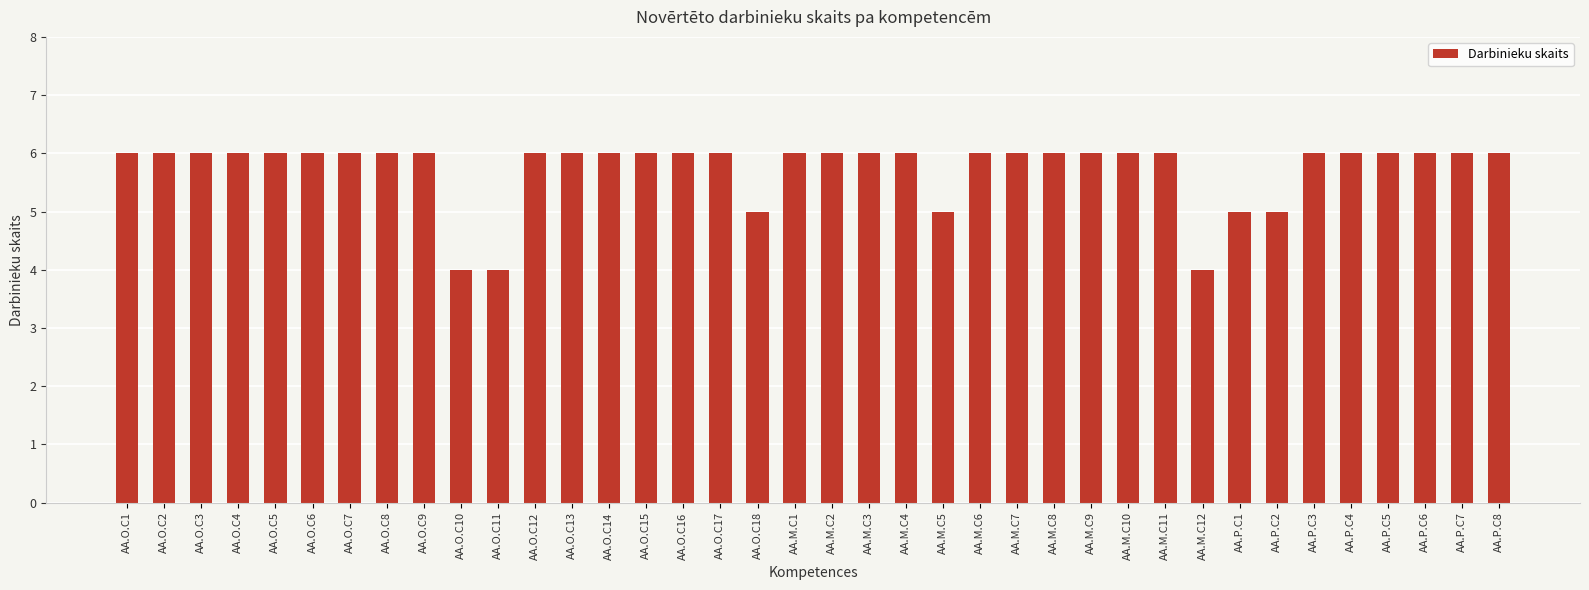

What value does the data have at AA.O.C17?

6